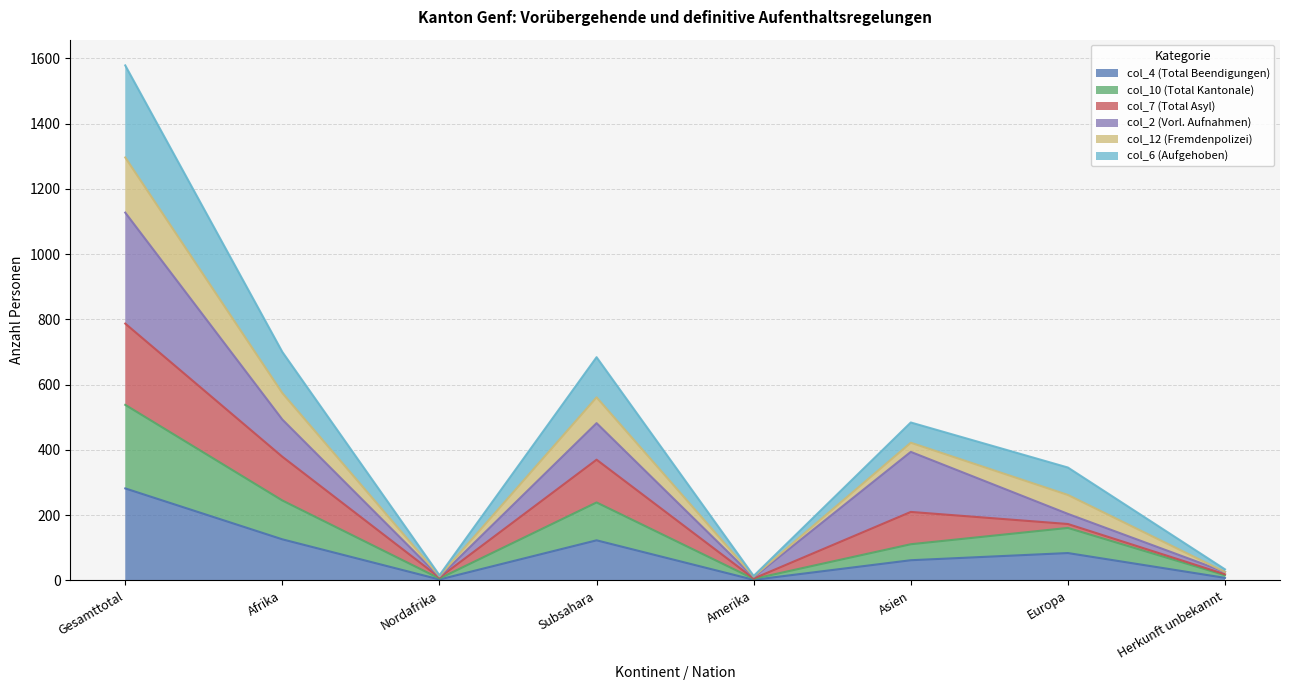

What is the difference between the highest and lowest values at Europa?

262